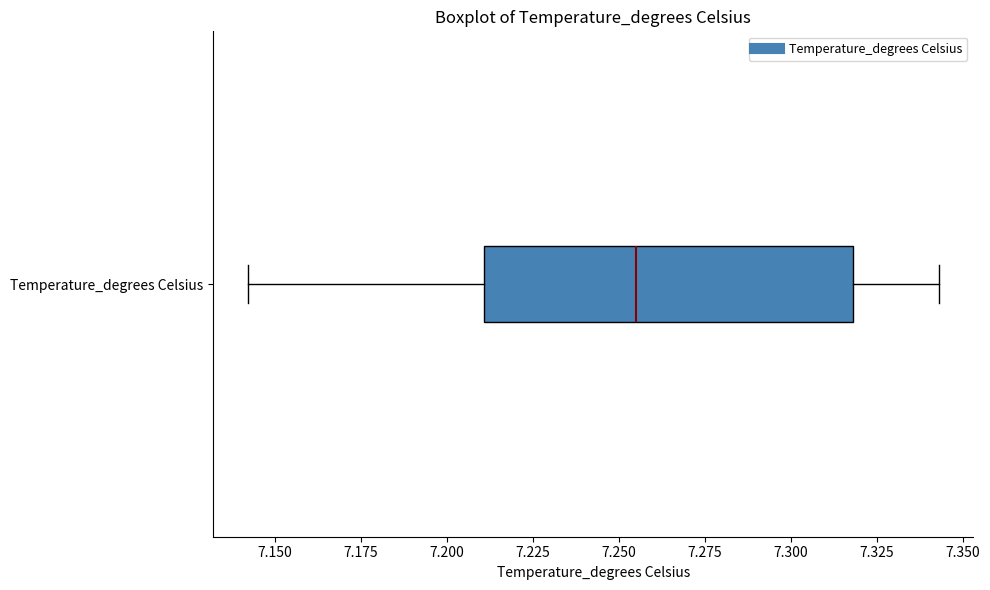

Transcribe this box plot: give where the median line is, the range the box spans, and where the two whiskers end, as read against the x-axis. The values are not printed on the chart, so give them approximately, as read against the axis.

median 7.255, box 7.210 to 7.320, whiskers 7.140 to 7.345